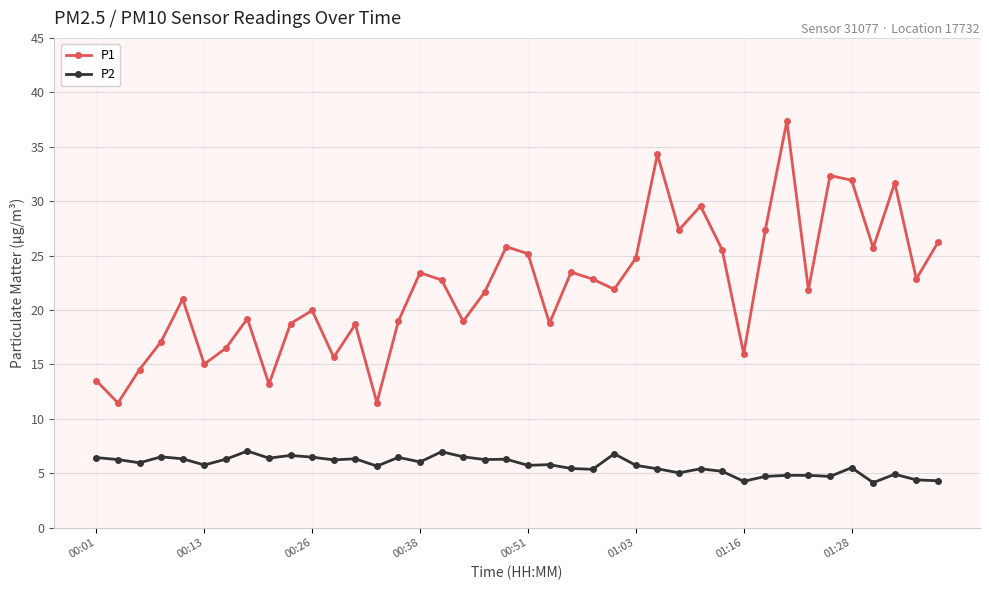

True or false: P1 and P2 cross at least once.

False